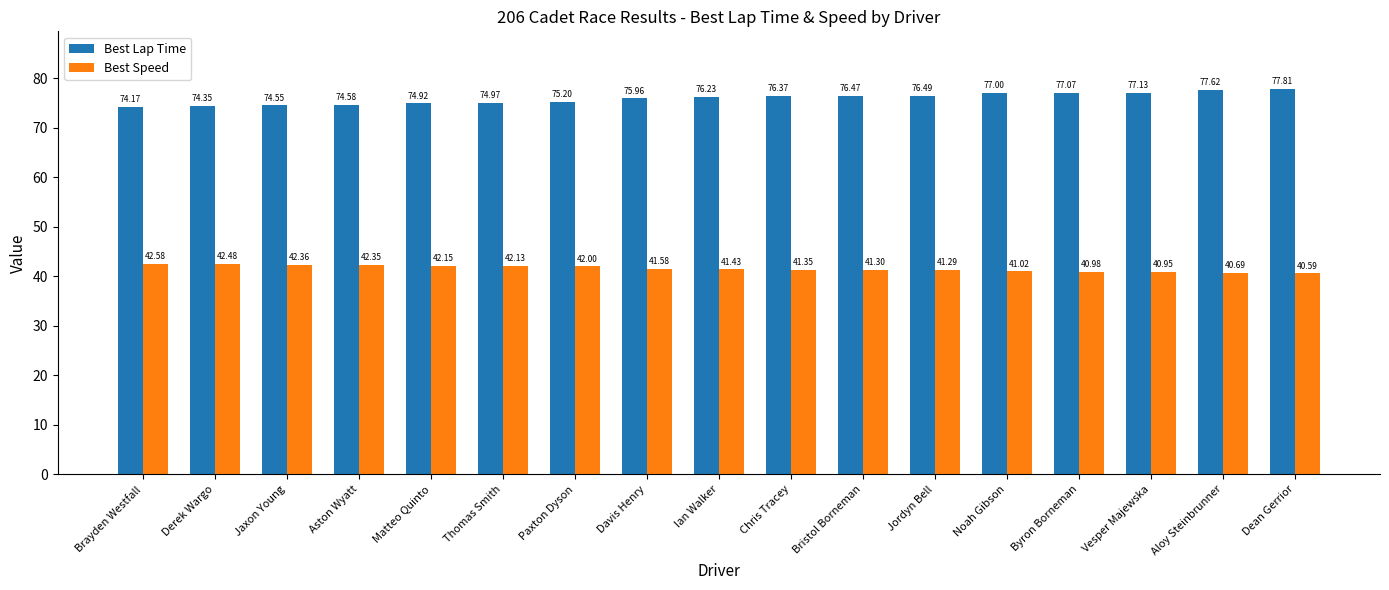

True or false: Best Speed has a value of 42.6 at Brayden Westfall.

True